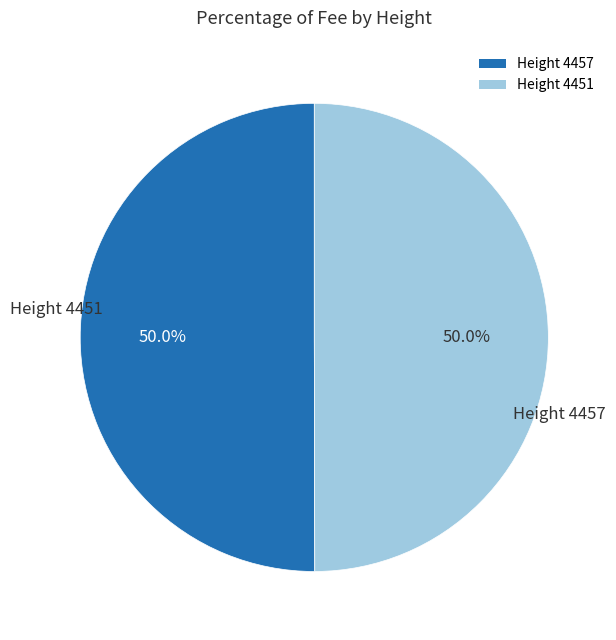

What percentage do Height 4457 and Height 4451 together represent?

100.0%